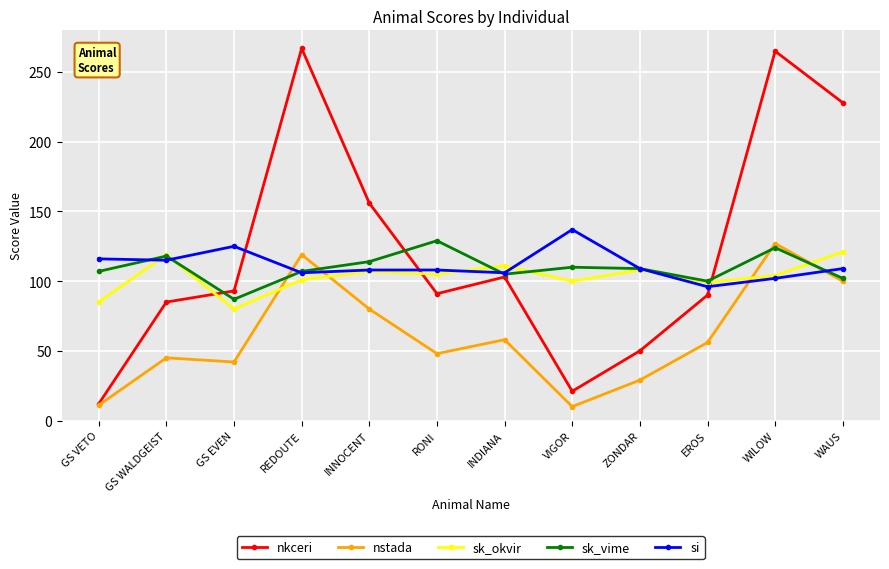

Does the chart display data point markers on the line(s)?

Yes